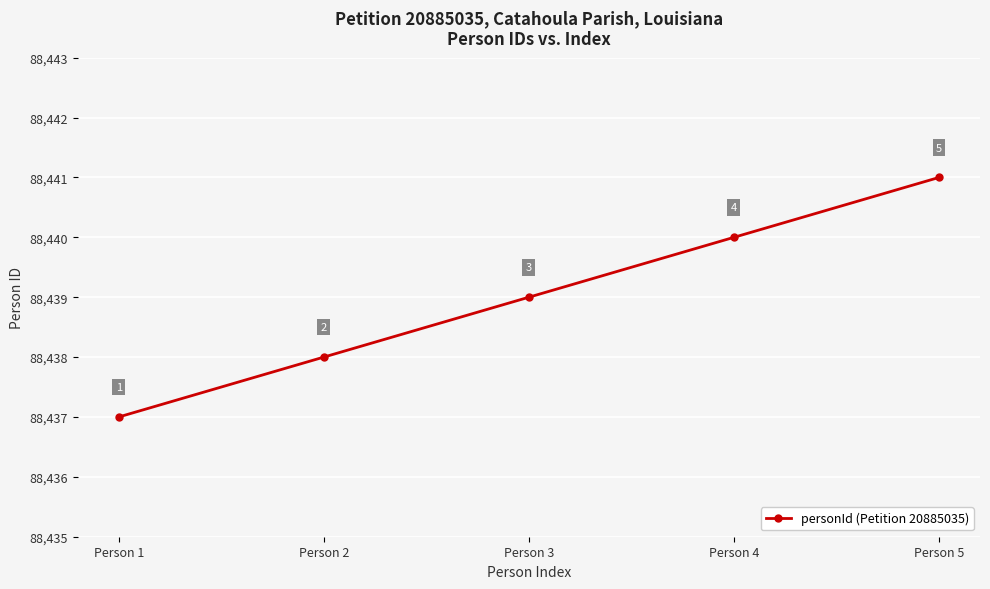

Count the values in the range 88438 to 88440.

3